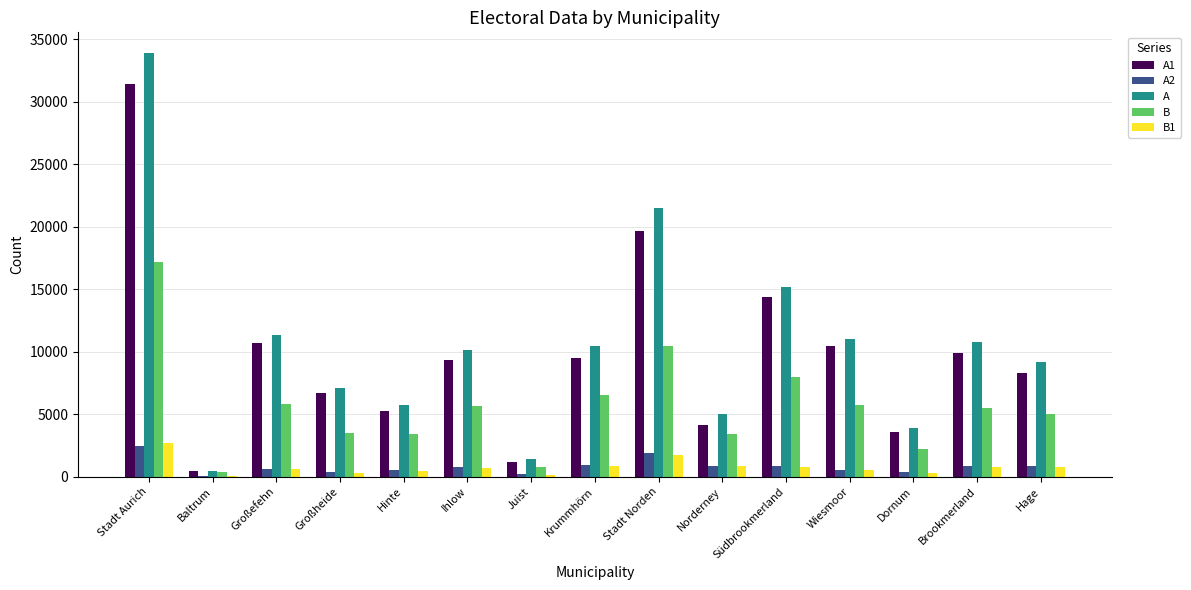

Is the value of B1 at Stadt Aurich greater than the value of A1 at Stadt Norden?

No